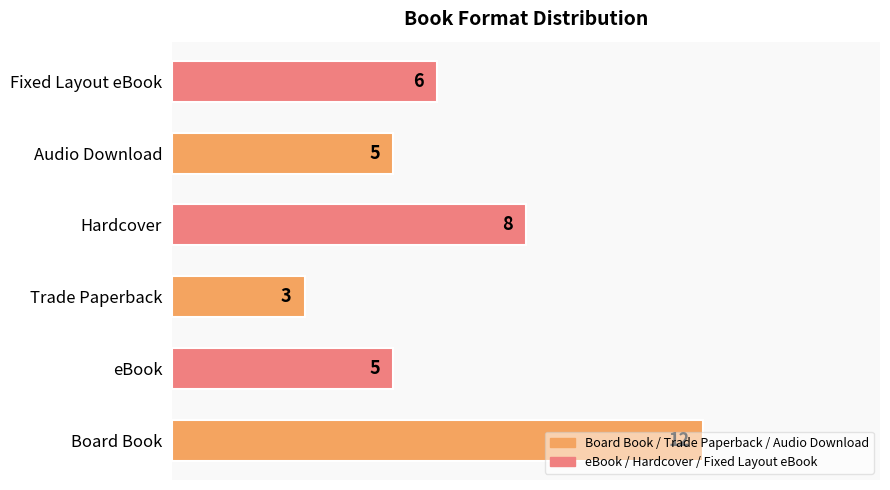

How many values are between 5 and 8?

4